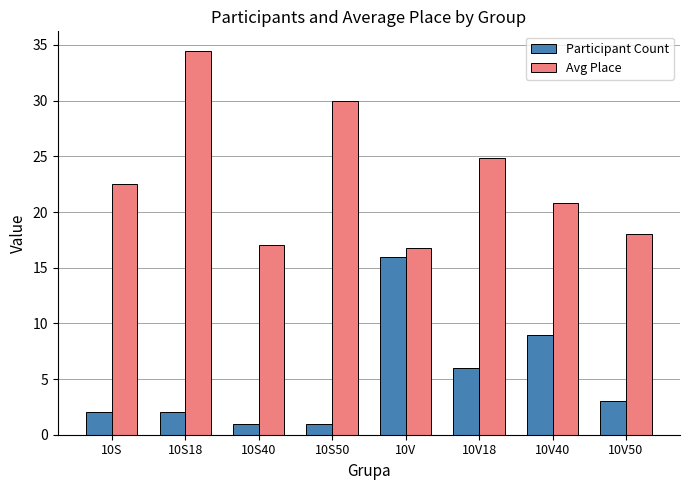

Which series has the largest total across all categories?

Avg Place